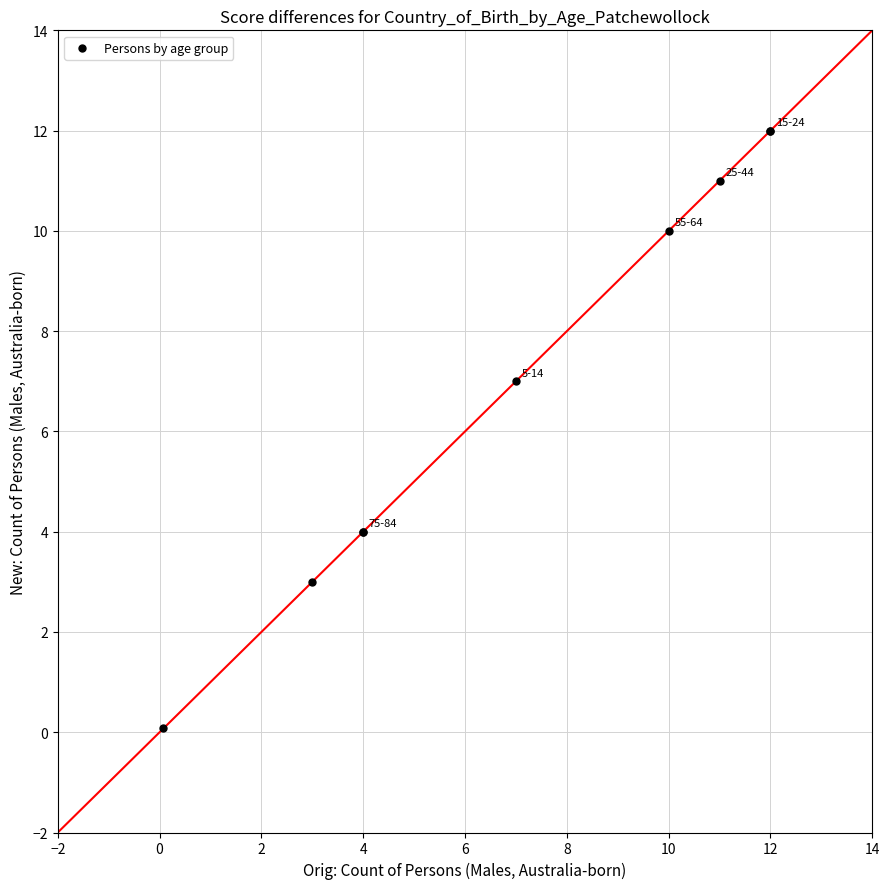

What Y value in the scatter plot is closest to 6?

7.0